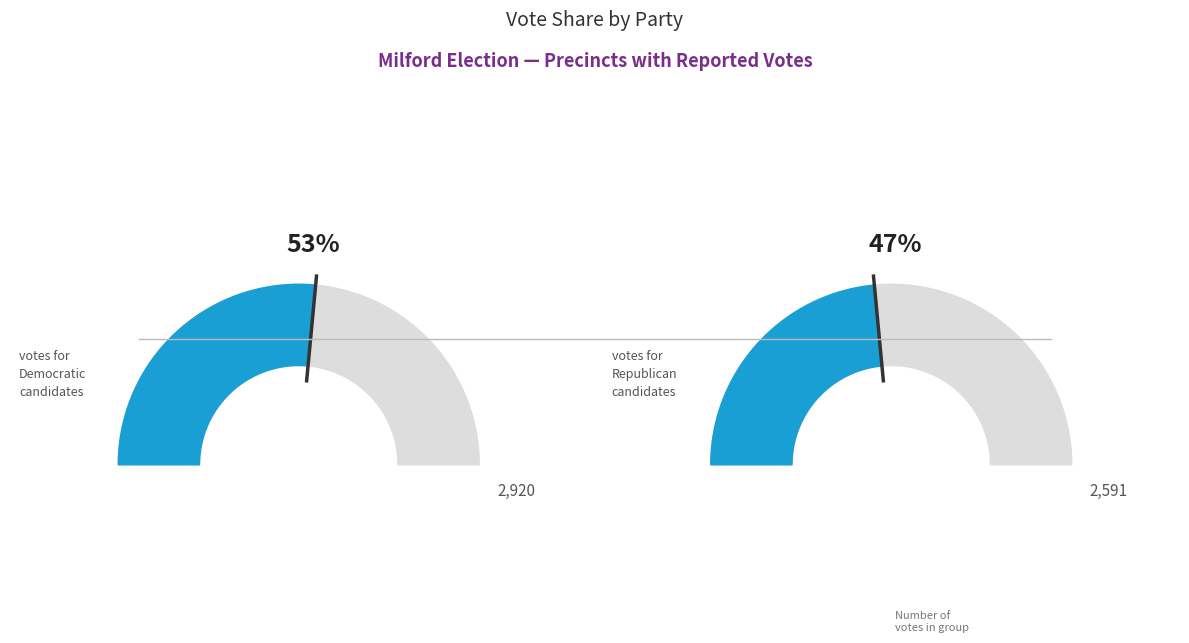

Count the number of slices in the pie.

2